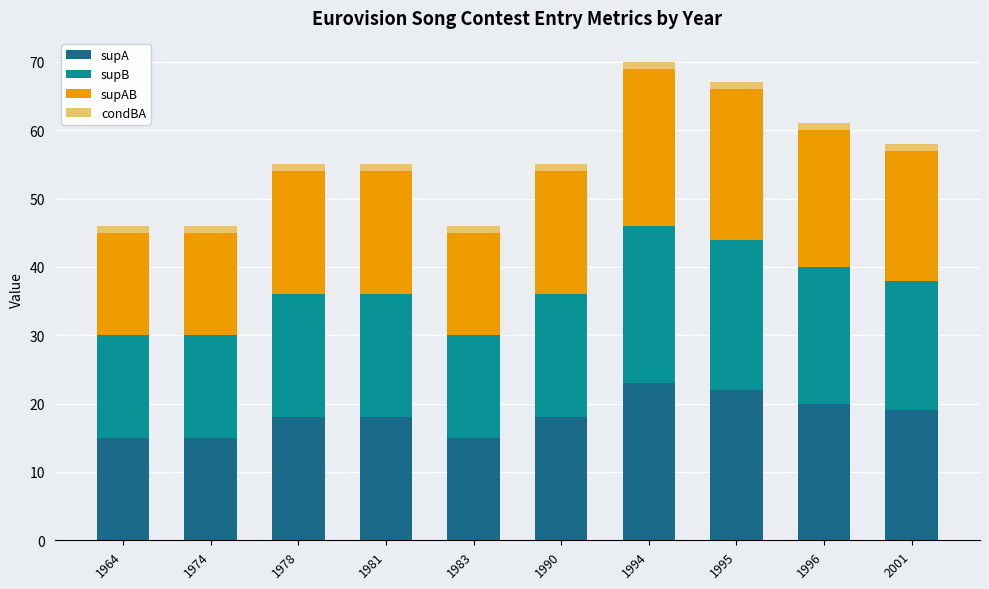

What is the average value of the supA series?

18